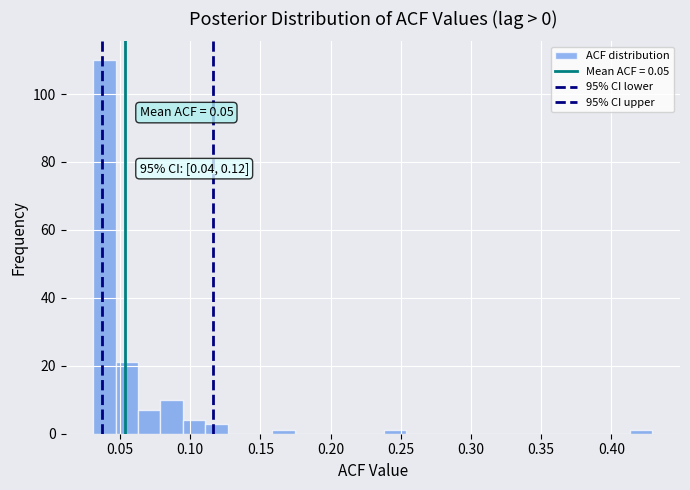

Read against the x-axis, roughly where is the centre of the tallest bar?

0.040